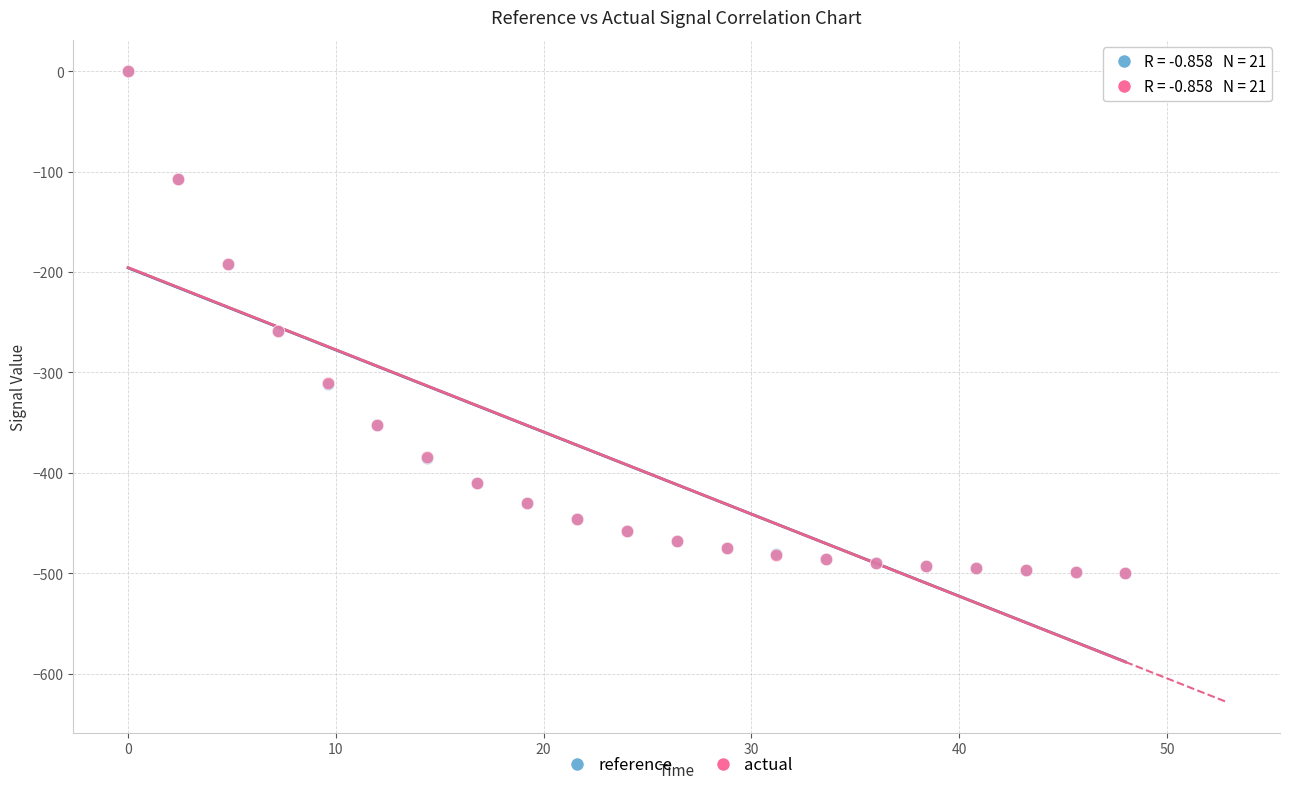

Which series has the largest Y range (max minus min)?

actual